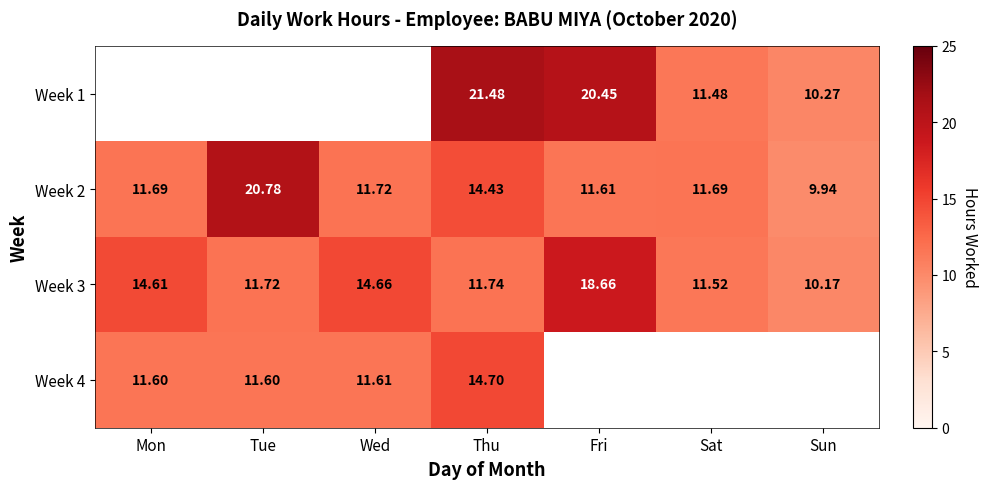

The Week 2 series shows 11.7 at Sat. True or false?

True